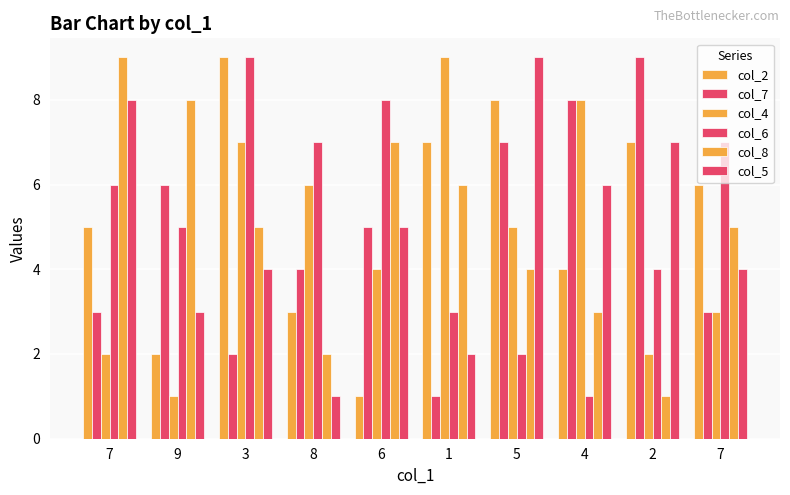

What is the minimum value for col_5?

1